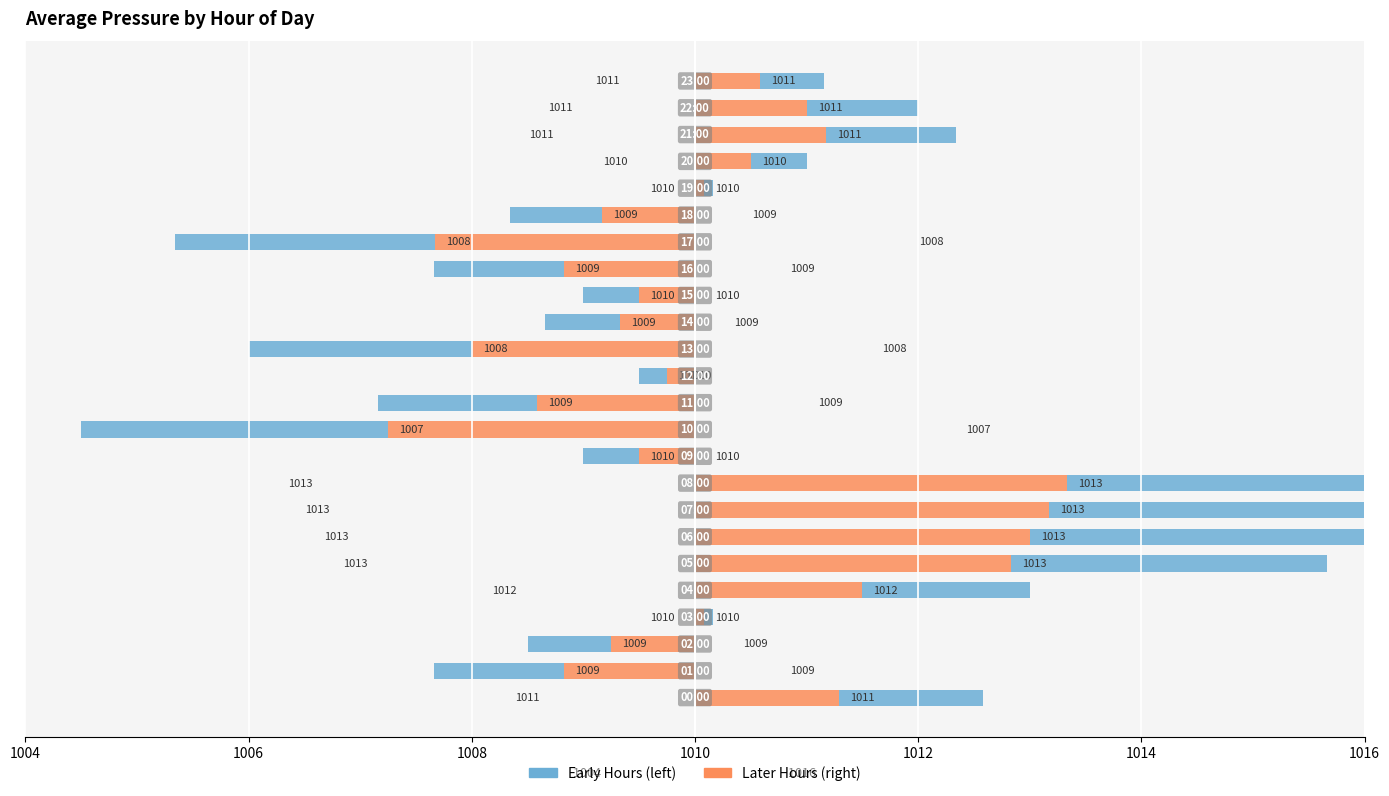

At 7, list the series in order from largest to smallest.

Right series, Left series